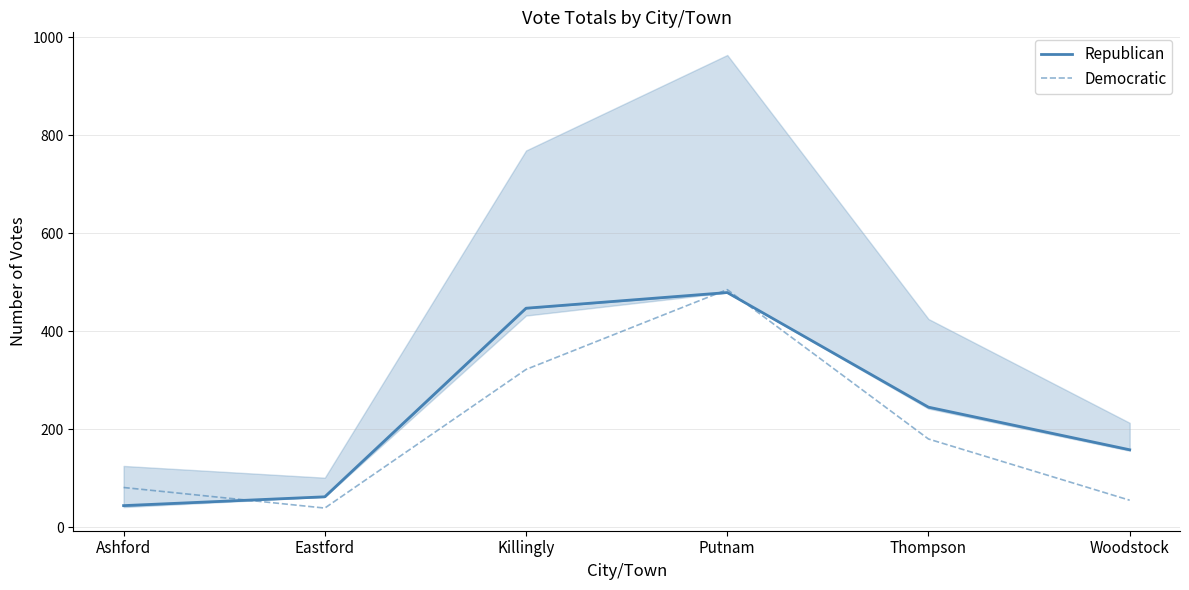

How many lines are shown in the chart?

2